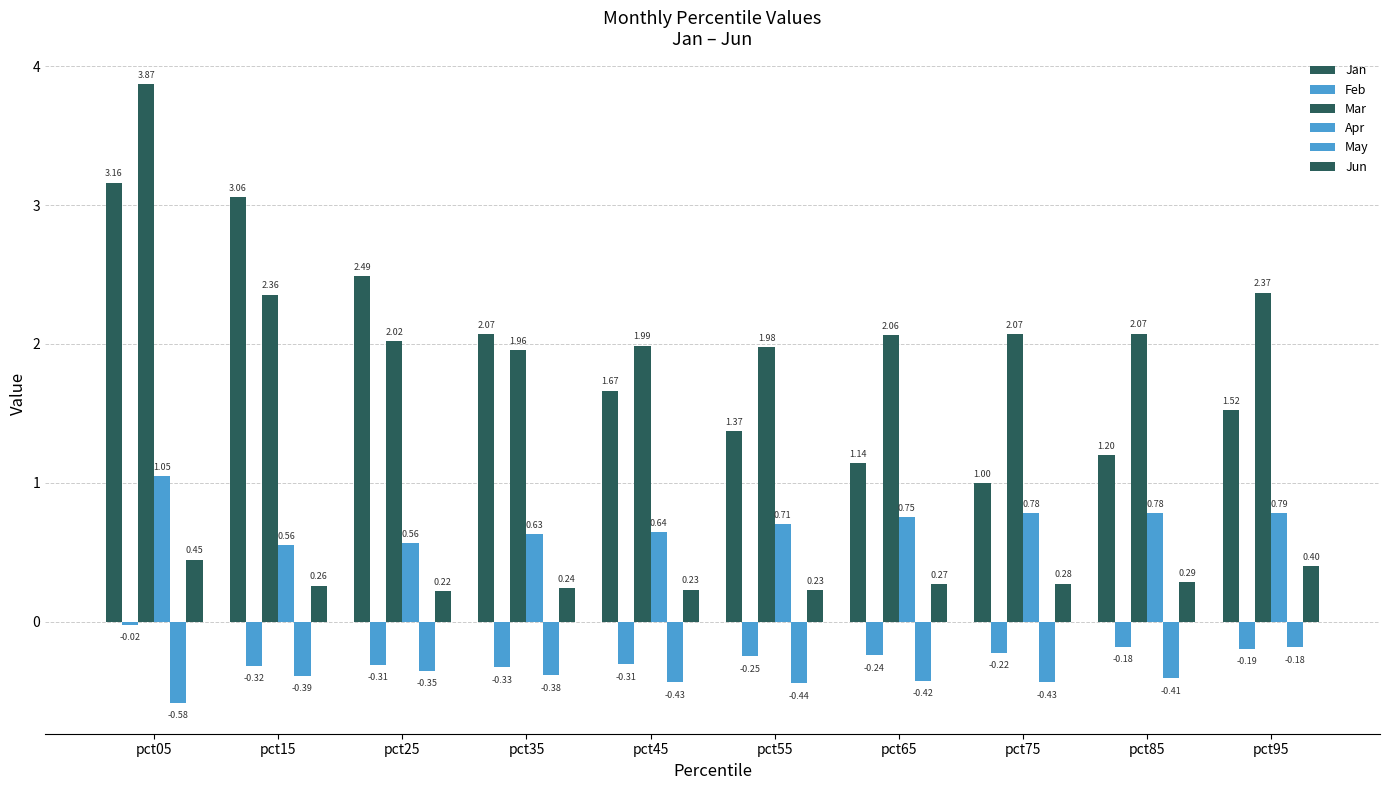

Count the number of data series in this chart.

6